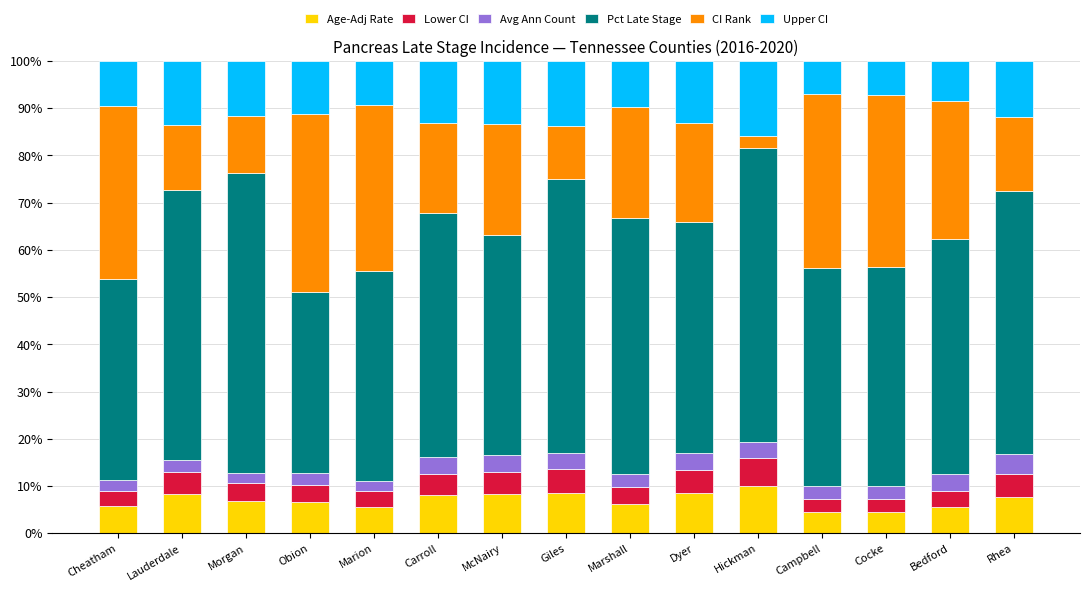

What is the difference between the maximum and minimum values in the Age-Adj Rate series?

5.5